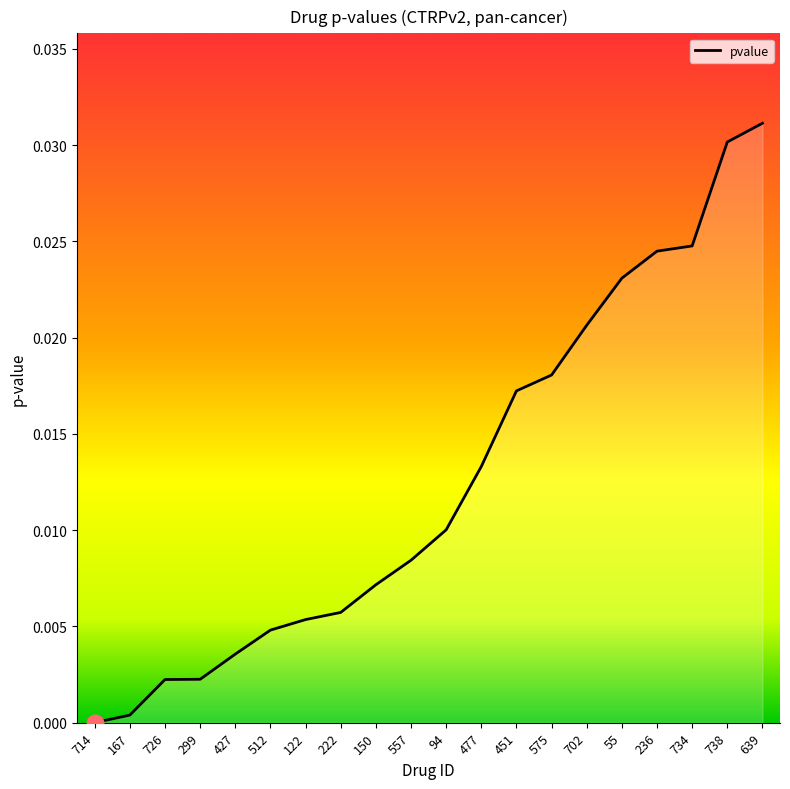

True or false: the data shows 0.0 at 702.

False